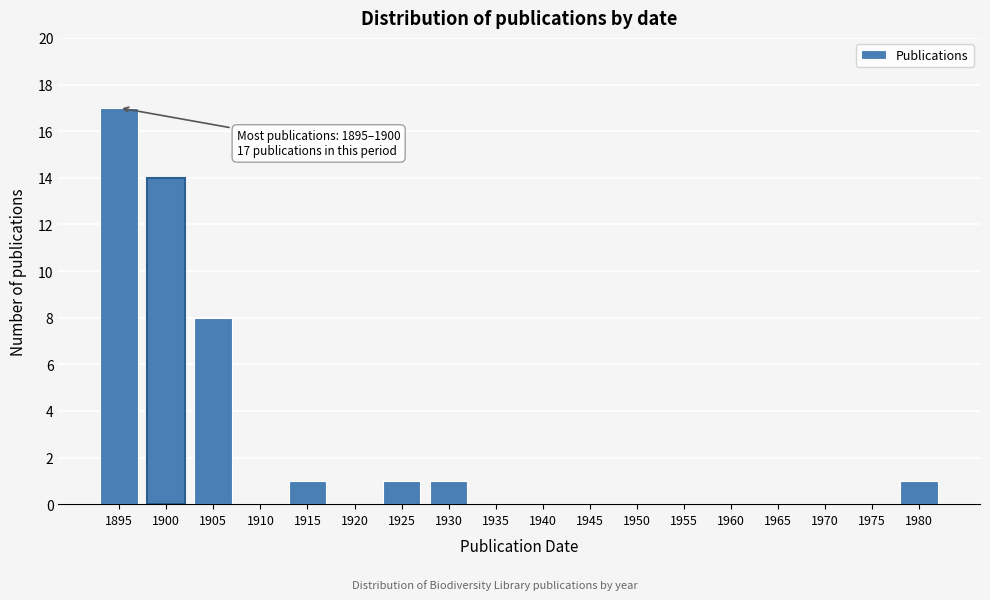

Reading left to right, transcribe all the data shown in this chart.

1895=17	1900=14	1905=8	1910=0	1915=1	1920=0	1925=1	1930=1	1935=0	1940=0	1945=0	1950=0	1955=0	1960=0	1965=0	1970=0	1975=0	1980=1